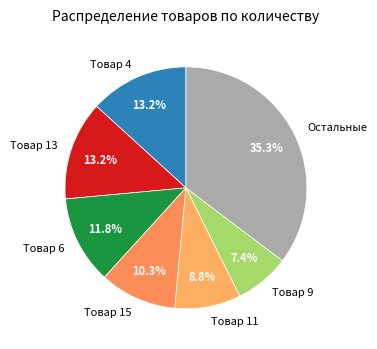

How many slices are in this pie chart?

7